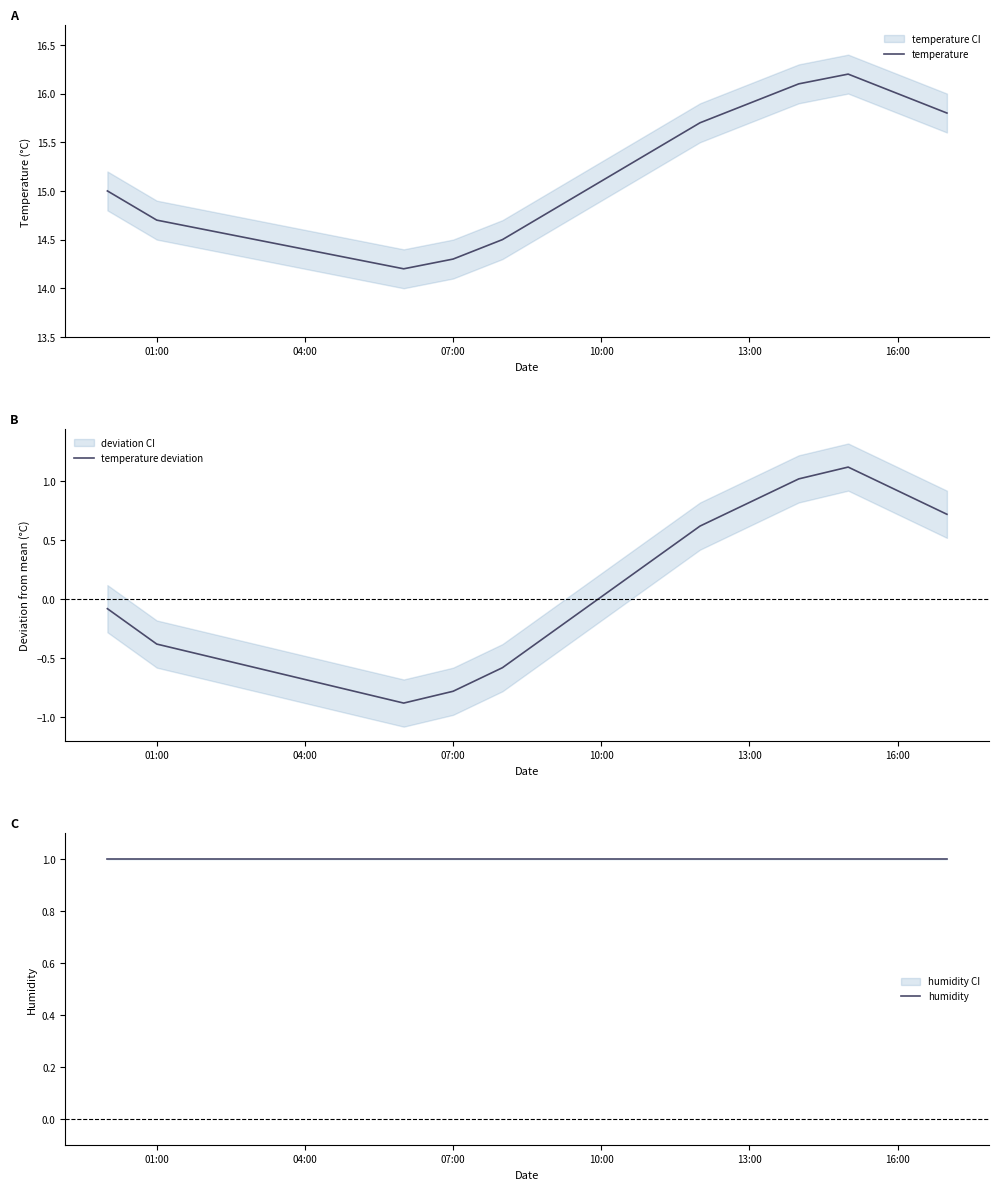

What is the average value of the temperature series?

15.1